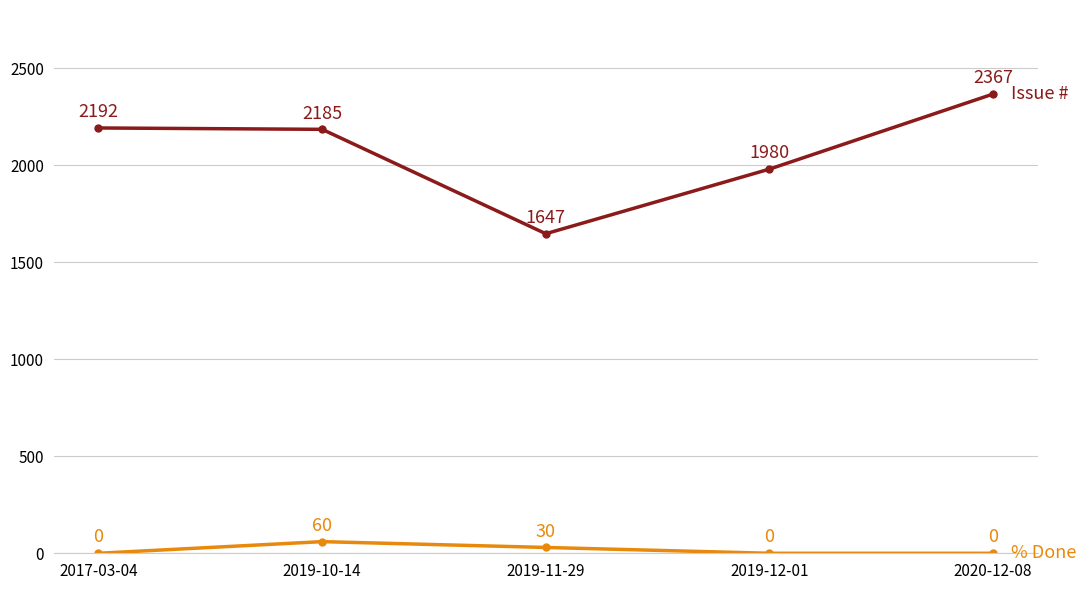

What position from the right is 2020-12-08?

1